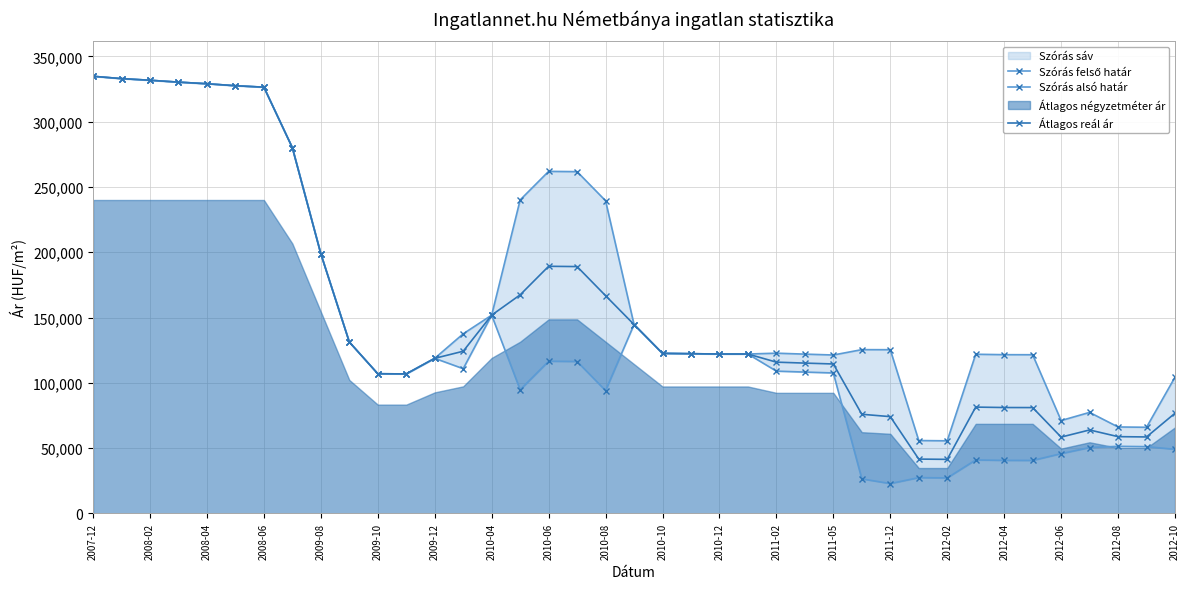

The Átlagos reál ár series shows 115126 at 25. True or false?

True